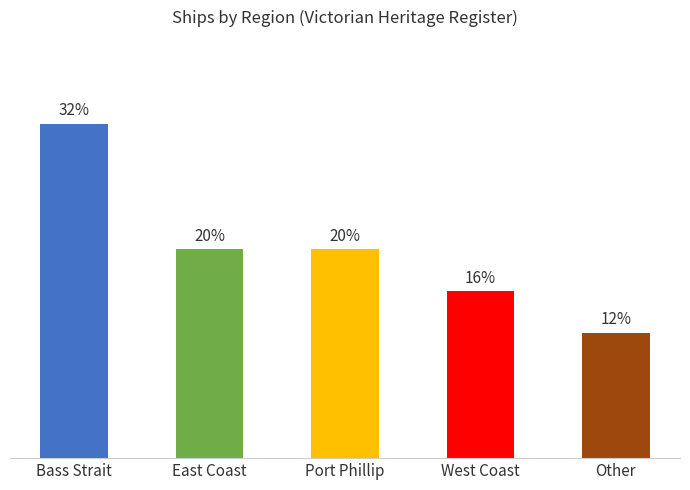

What is the label of the 4th bar from the right?

East Coast